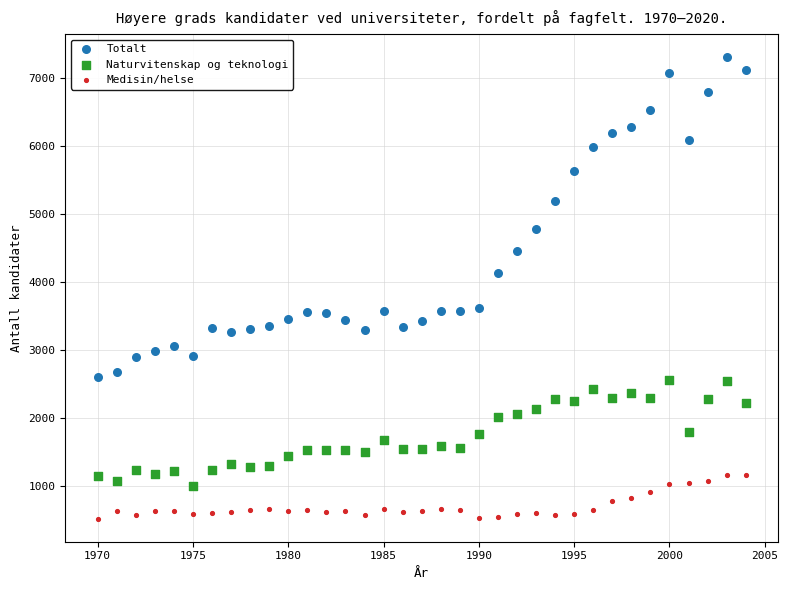

Across all data points, what is the range of Y values (max minus min)?

6779